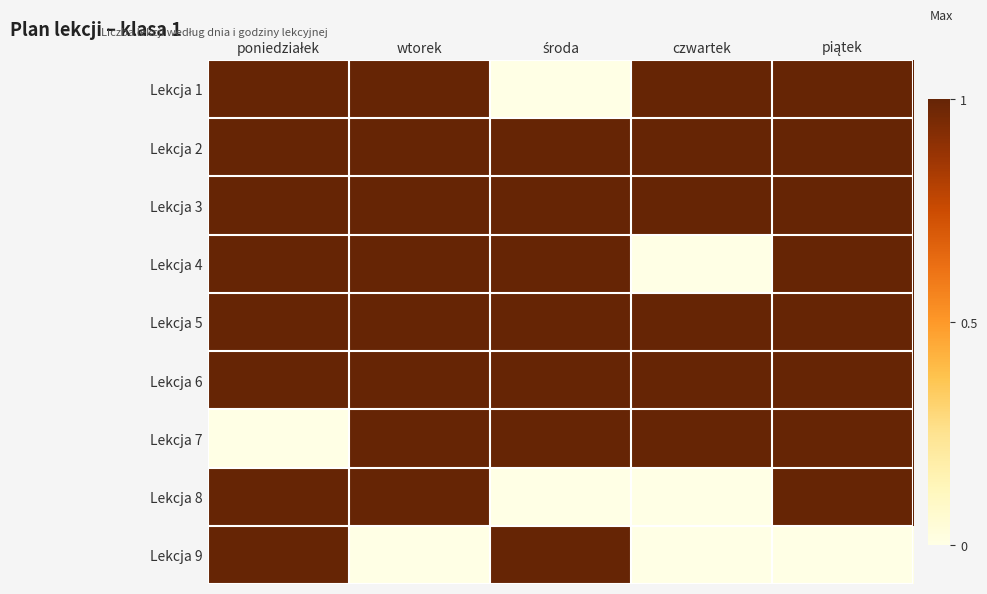

Reading left to right, what are all the values shown in this chart?

Lekcja 1: poniedziałek=1	wtorek=1	środa=0	czwartek=1	piątek=1
Lekcja 2: poniedziałek=1	wtorek=1	środa=1	czwartek=1	piątek=1
Lekcja 3: poniedziałek=1	wtorek=1	środa=1	czwartek=1	piątek=1
Lekcja 4: poniedziałek=1	wtorek=1	środa=1	czwartek=0	piątek=1
Lekcja 5: poniedziałek=1	wtorek=1	środa=1	czwartek=1	piątek=1
Lekcja 6: poniedziałek=1	wtorek=1	środa=1	czwartek=1	piątek=1
Lekcja 7: poniedziałek=0	wtorek=1	środa=1	czwartek=1	piątek=1
Lekcja 8: poniedziałek=1	wtorek=1	środa=0	czwartek=0	piątek=1
Lekcja 9: poniedziałek=1	wtorek=0	środa=1	czwartek=0	piątek=0